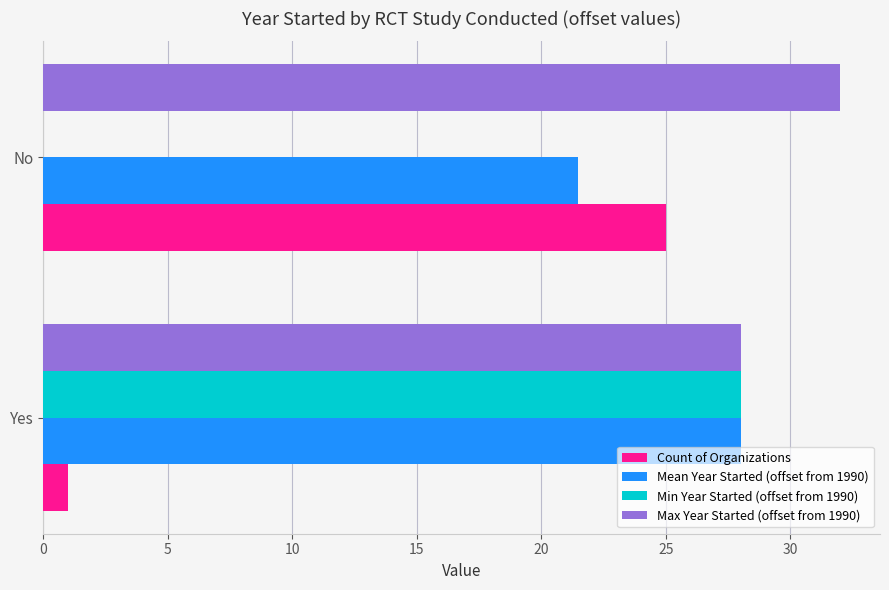

How many Min Year Started (offset from 1990) values are between 0 and 28?

2